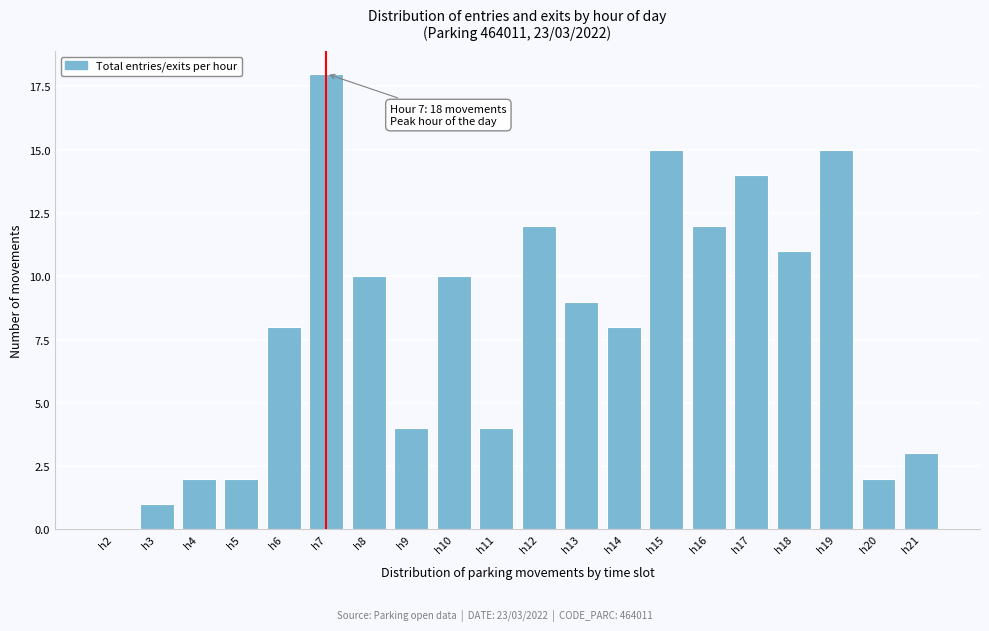

Reading left to right, transcribe all the data shown in this chart.

h2=0	h3=1	h4=2	h5=2	h6=8	h7=18	h8=10	h9=4	h10=10	h11=4	h12=12	h13=9	h14=8	h15=15	h16=12	h17=14	h18=11	h19=15	h20=2	h21=3